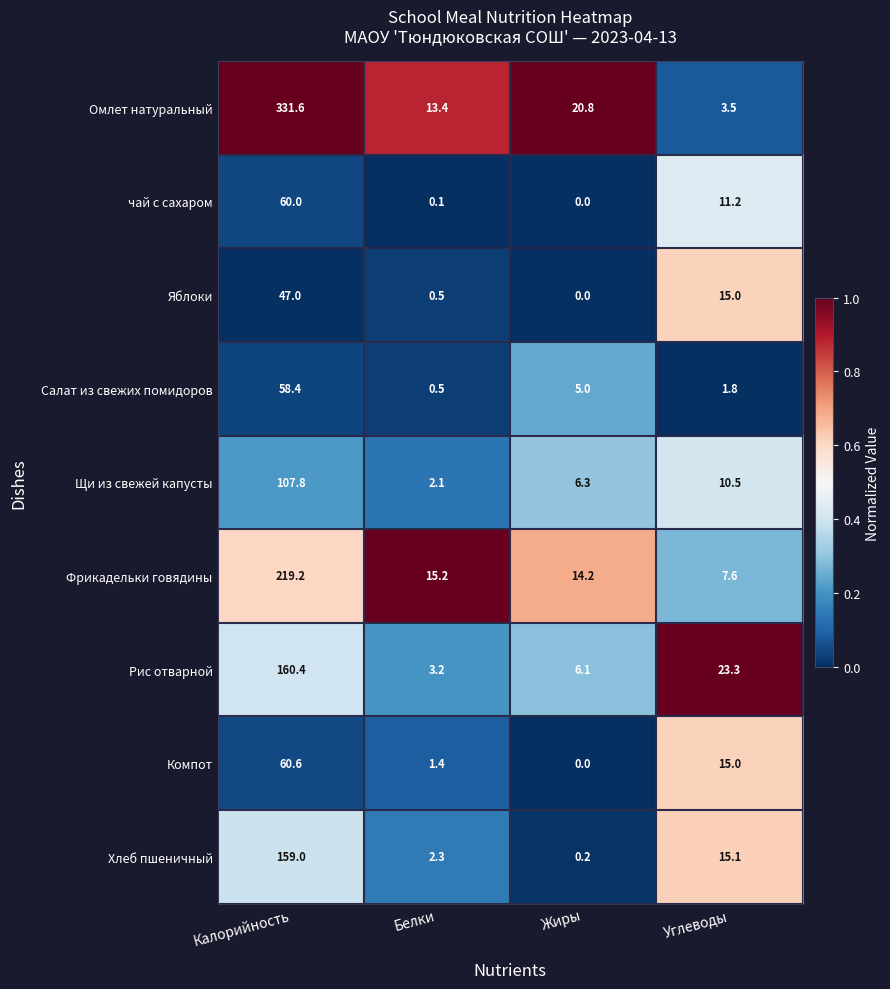

The Щи из свежей капусты series shows 2.3 at Жиры. True or false?

False